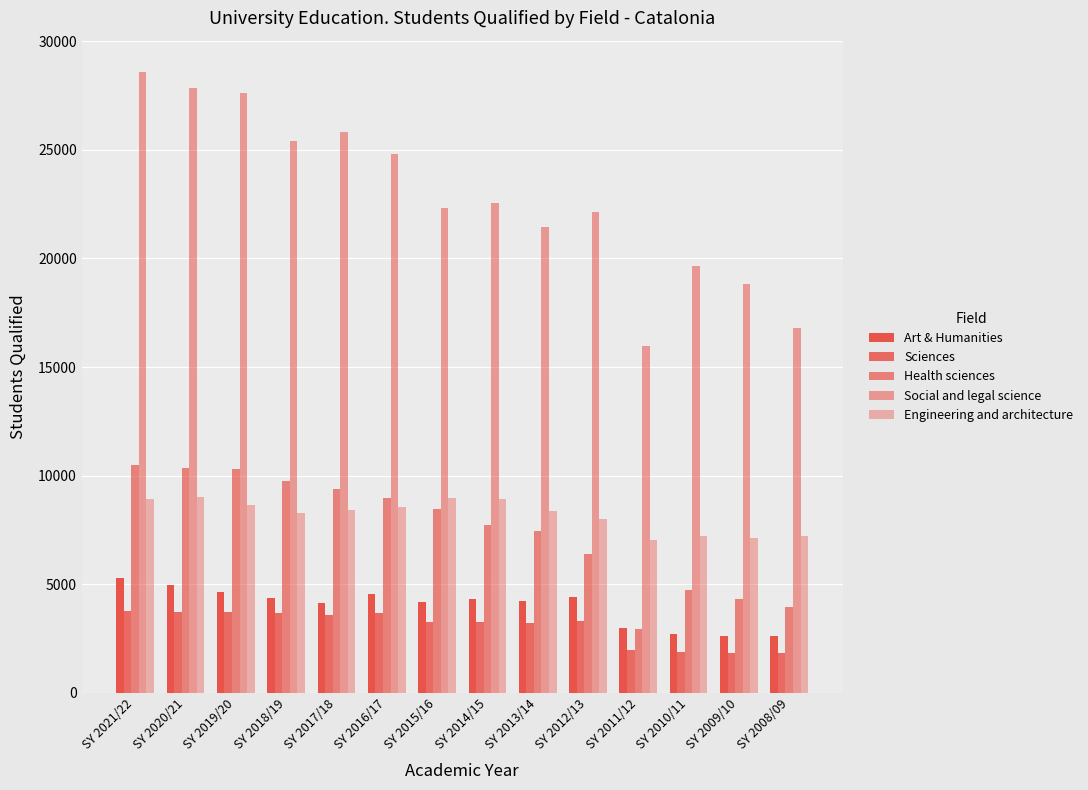

How many data points in Social and legal science are less than 22552?

7